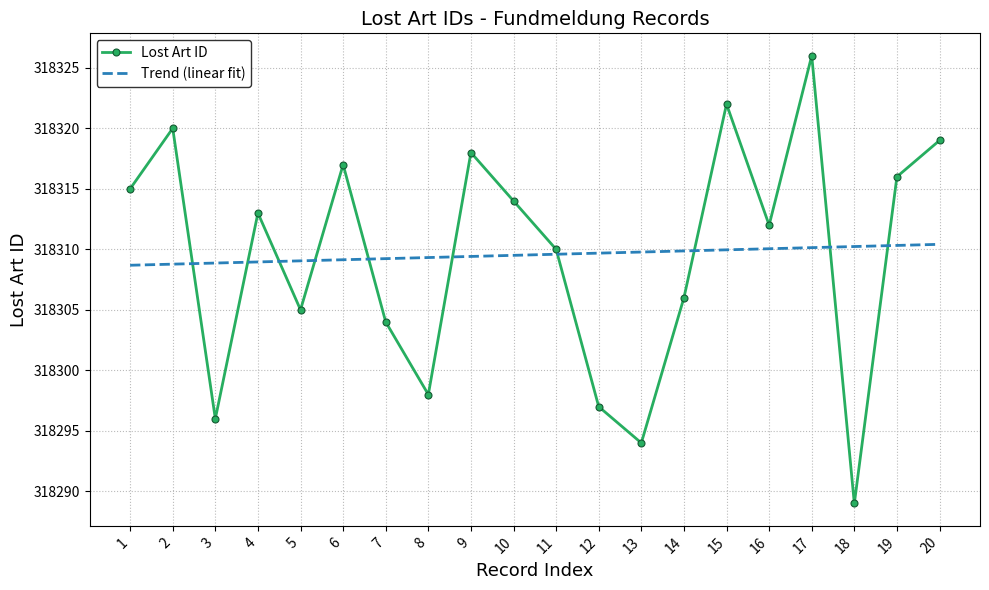

What is the difference between the maximum and minimum values in the Lost Art ID series?

37.0